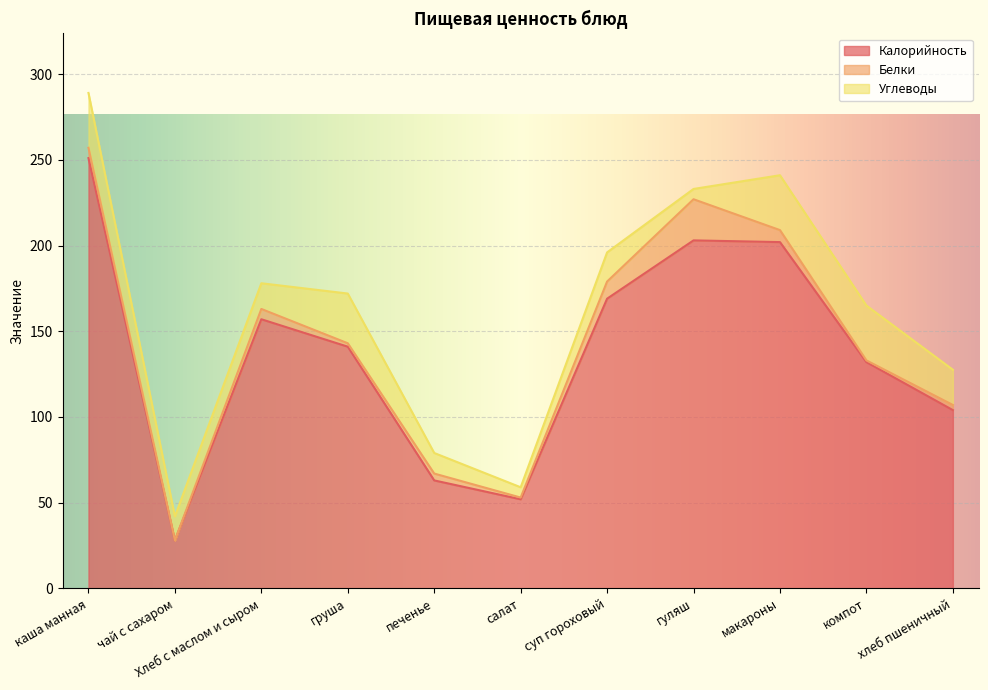

The Белки series shows 1.4 at макароны. True or false?

False